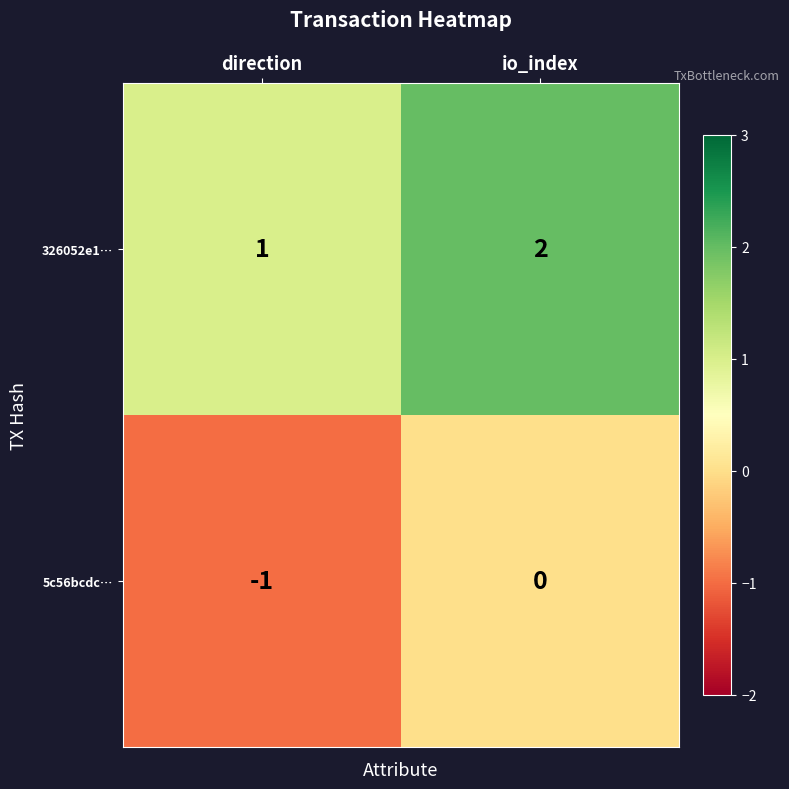

At which category does the chart reach its peak across all series?

io_index